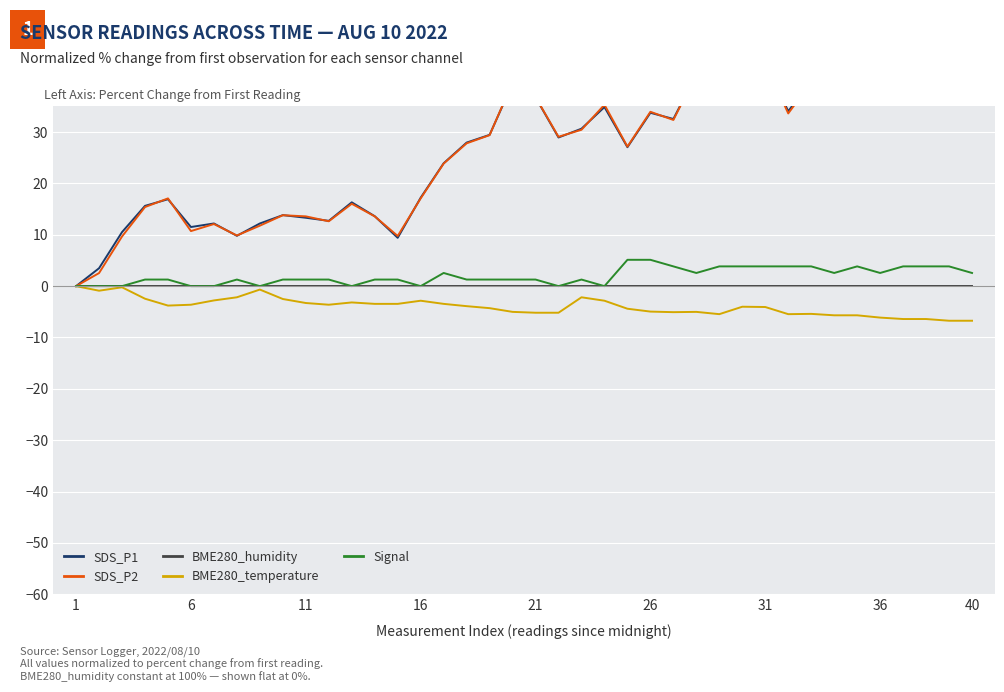

The BME280_temperature series shows -6.1 at 36. True or false?

True